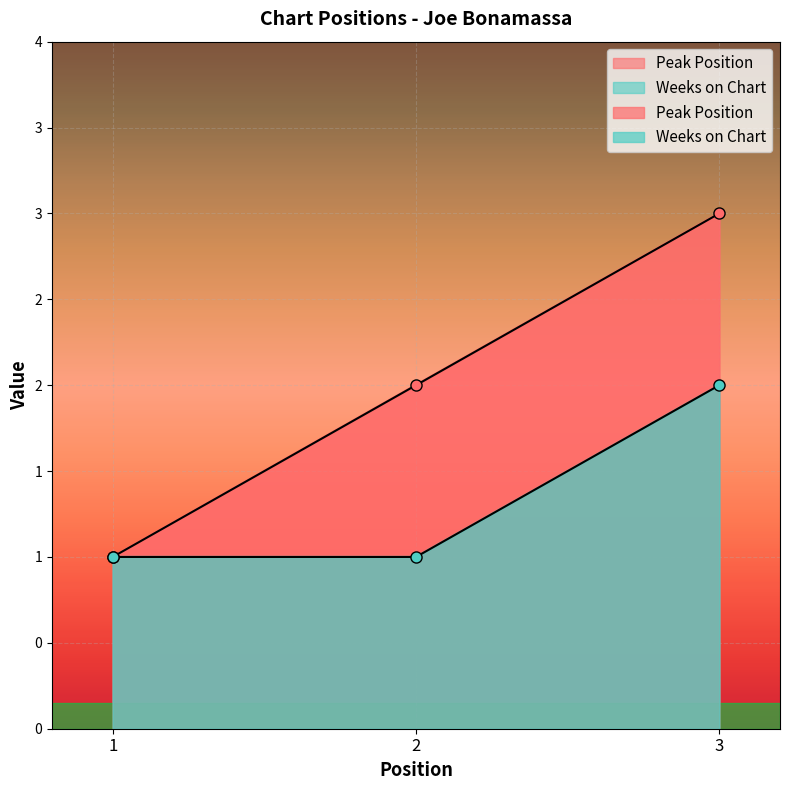

At which category is the sum across all series the highest?

3